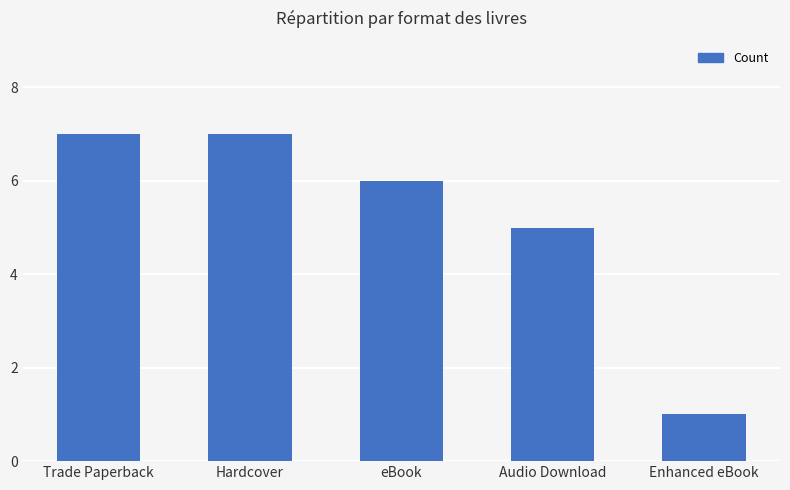

What is the maximum value shown in the chart?

7